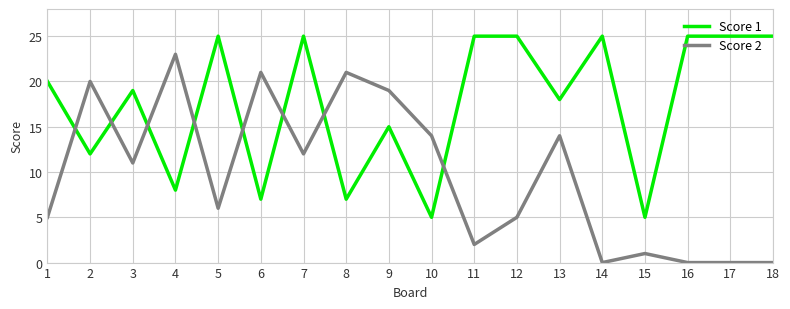

True or false: Score 2 has a value of 20 at 2.

True